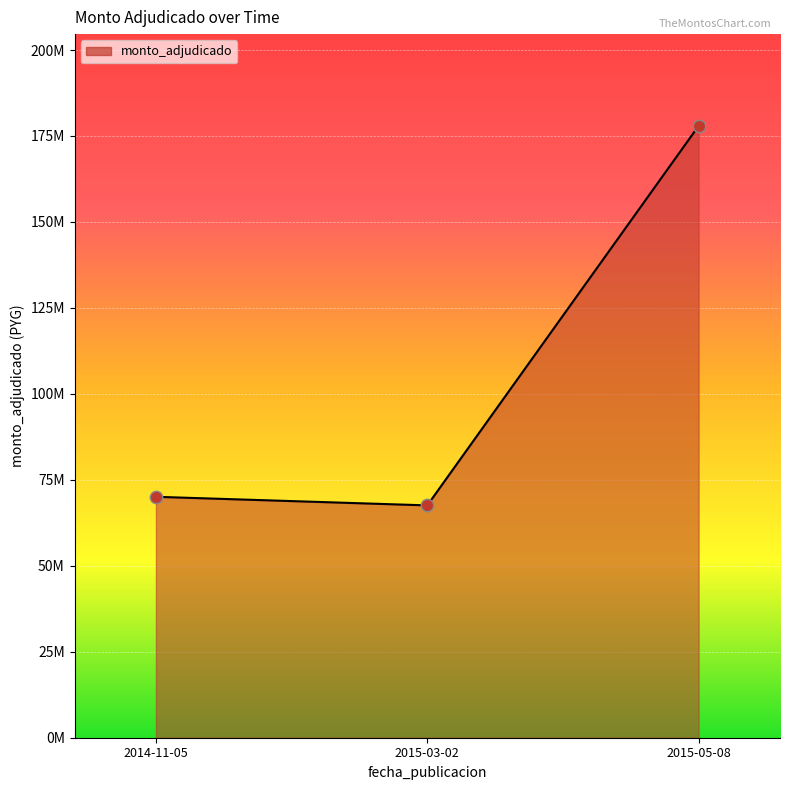

Between 2015-03-02 and 2014-11-05, which is larger?

2014-11-05